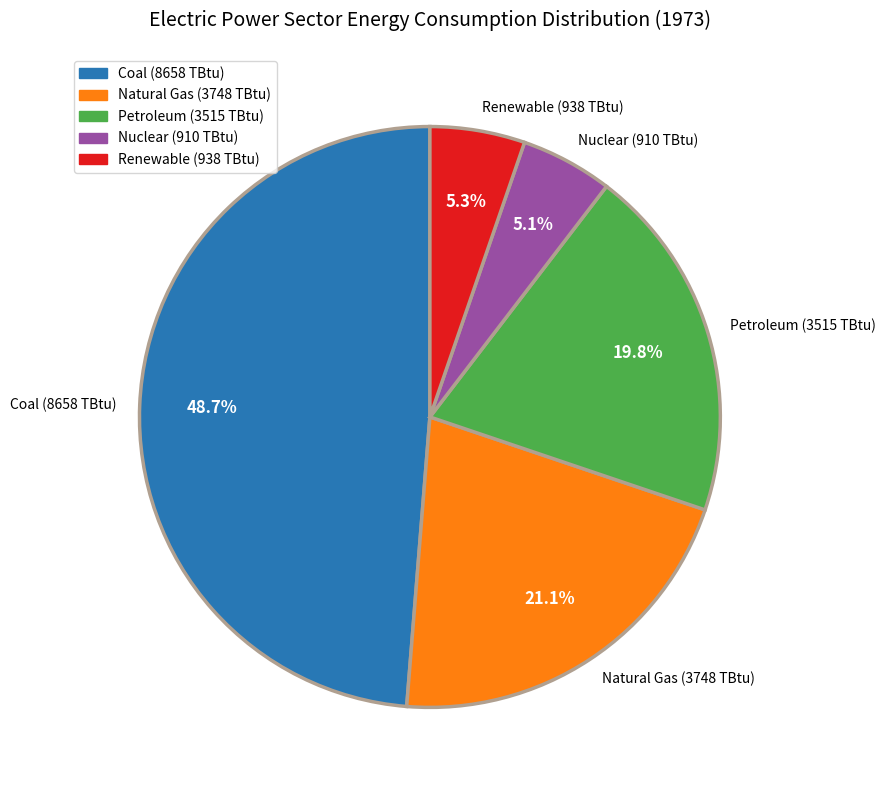

Approximately how many times larger is the value at Coal (8658 TBtu) compared to Nuclear (910 TBtu)?

9.5